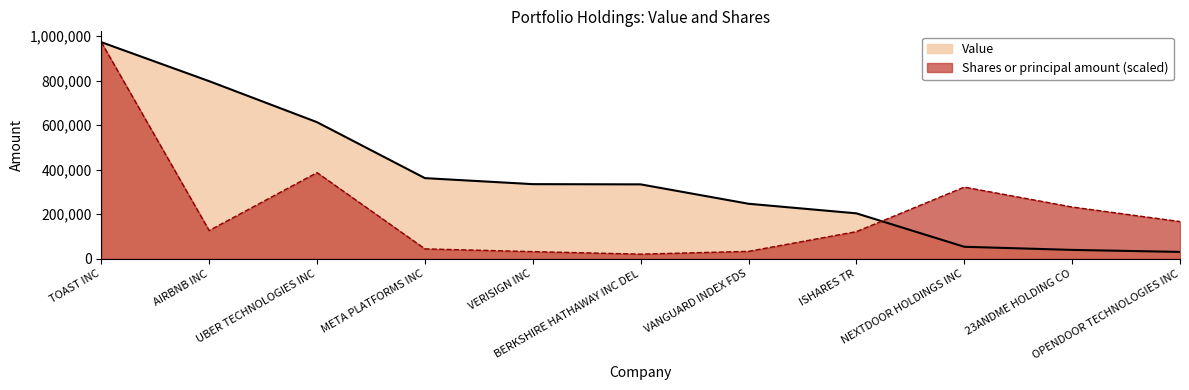

What is the difference between the maximum and minimum values in the Shares or principal amount series?

951085.4